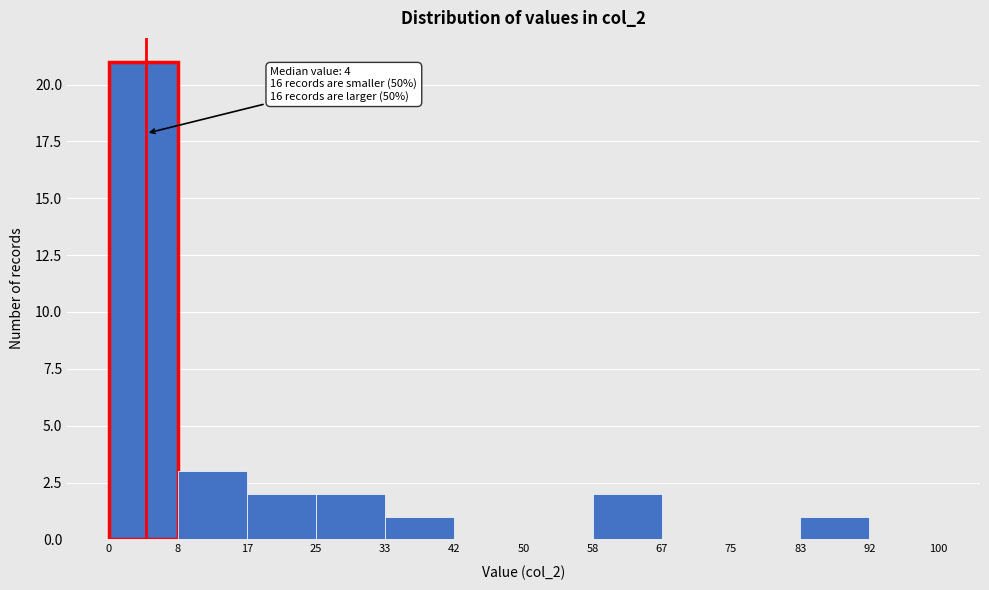

Over which range of the x-axis is the bar tallest?

0 to 8